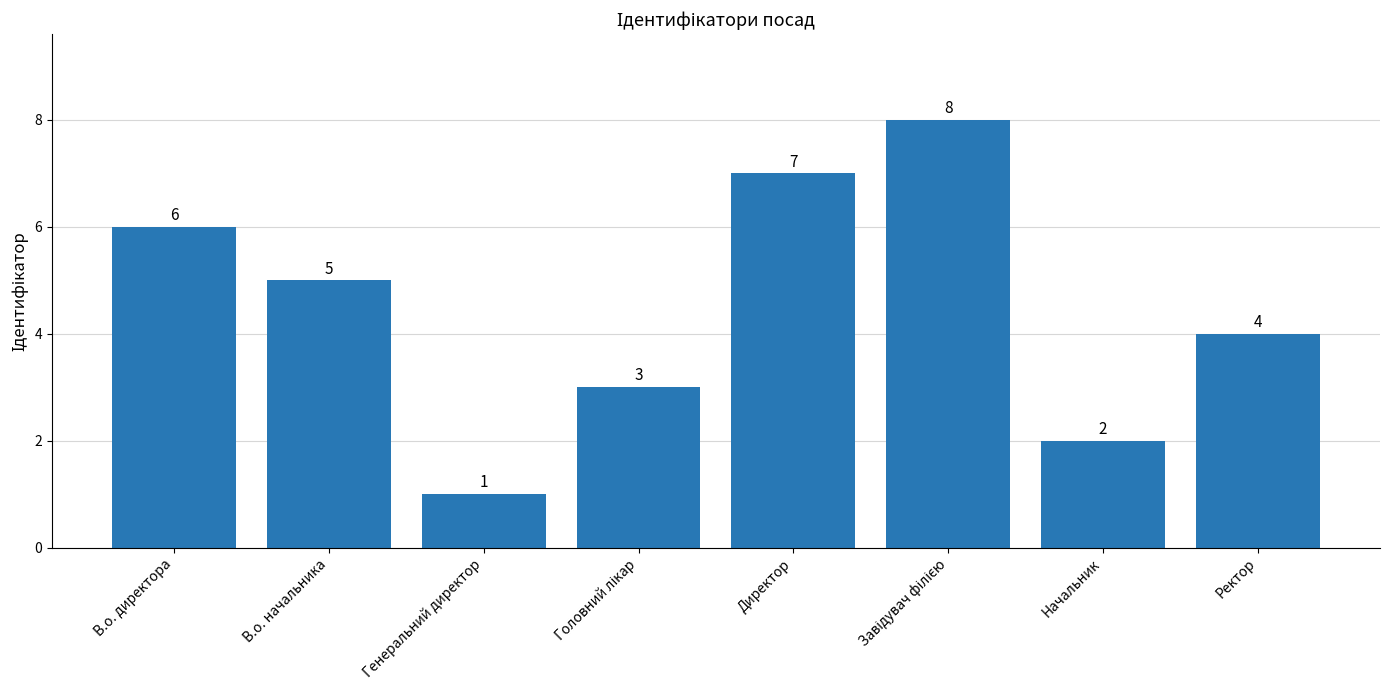

Which label corresponds to the smallest value in the chart?

Генеральний директор